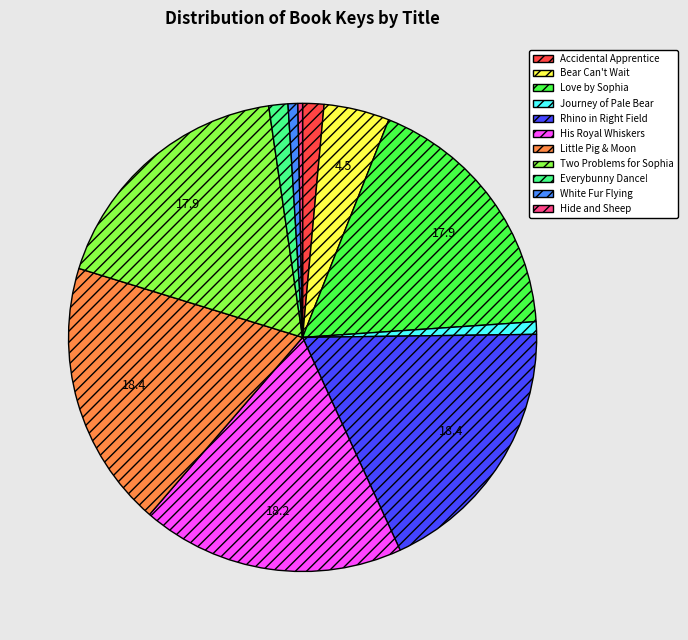

Is there any slice that represents more than half of the pie?

No